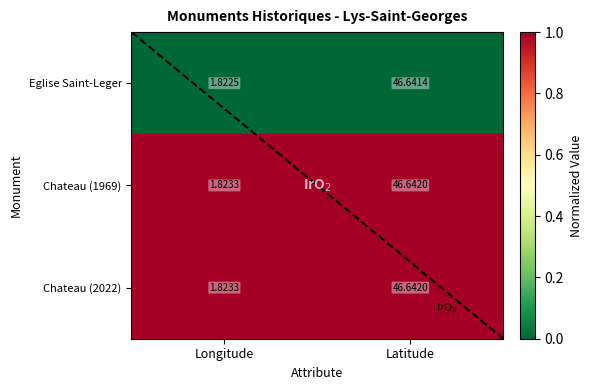

At which category is the sum across all series the highest?

Latitude